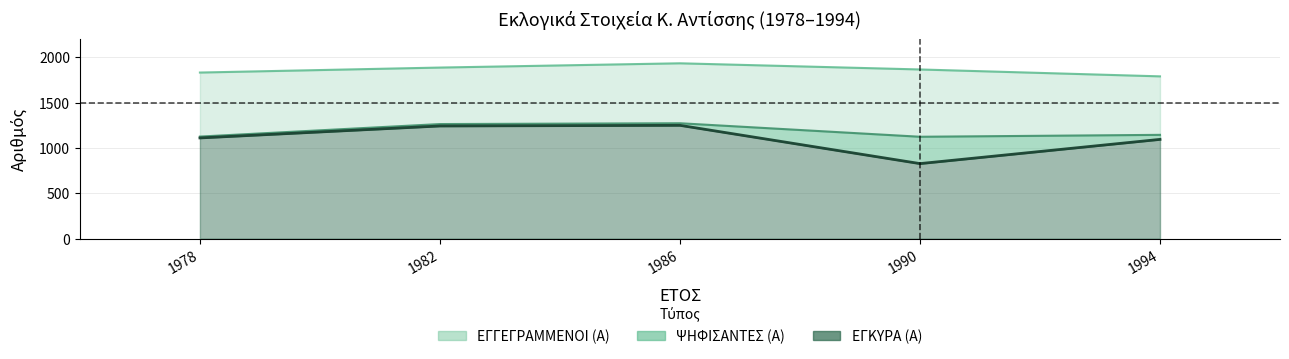

What is the maximum value shown in the chart?

1934